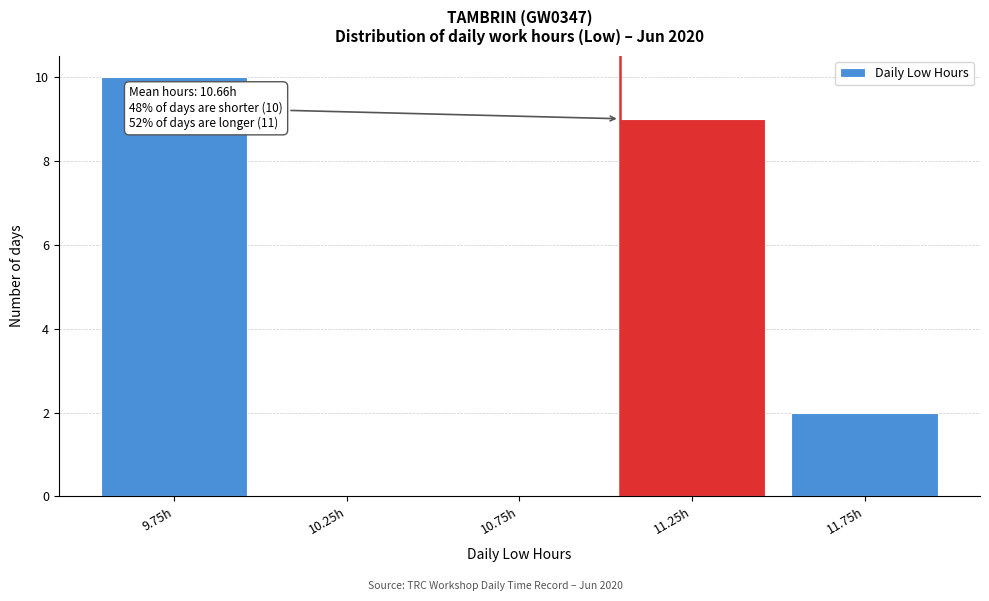

Over which range of the x-axis is the bar tallest?

9.5 to 10.0